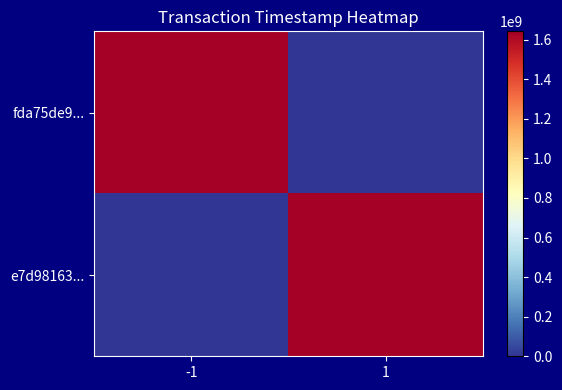

Which label corresponds to the smallest value in the chart?

1